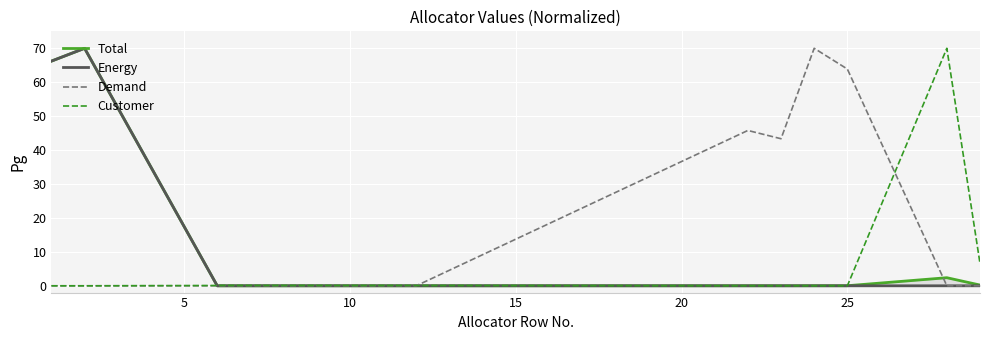

What is the maximum value for Demand?

70.0